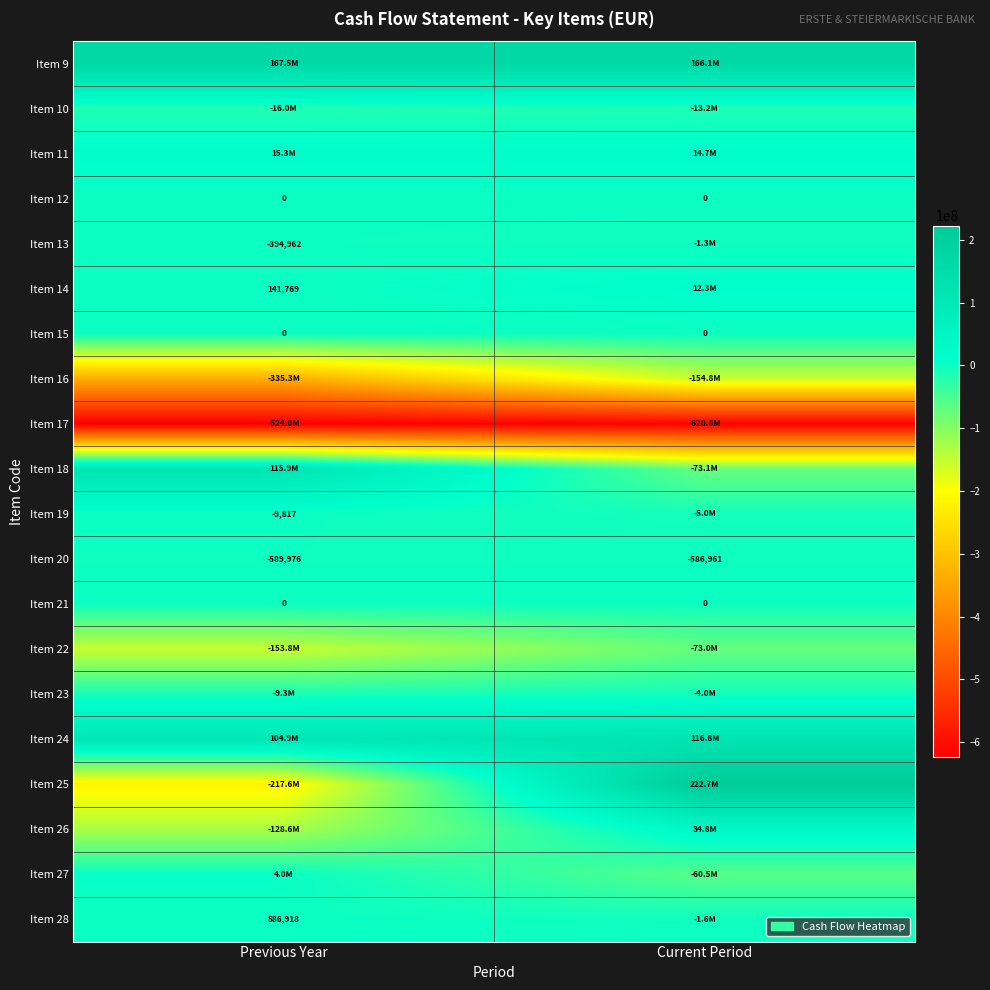

True or false: Item 28 has a value of 785752 at Previous Year.

False